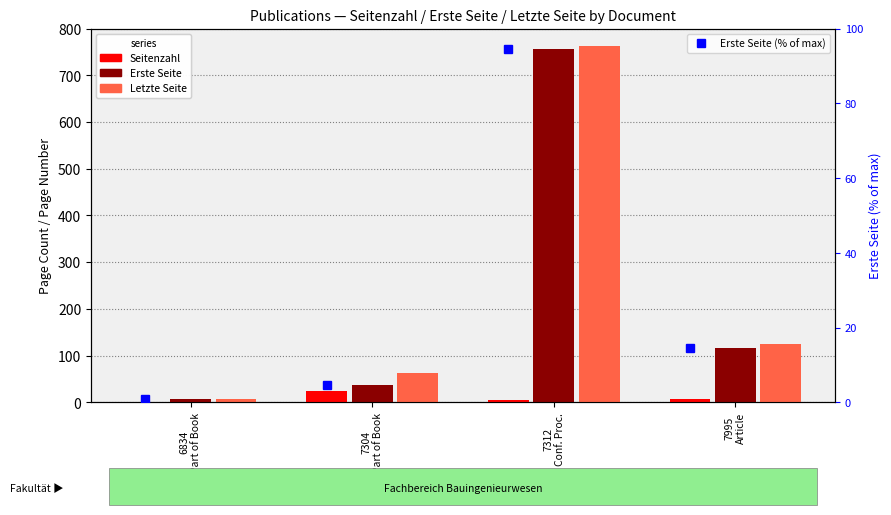

Rank the series by their maximum value, from lowest to highest.

Seitenzahl, Erste Seite (% of max), Erste Seite, Letzte Seite